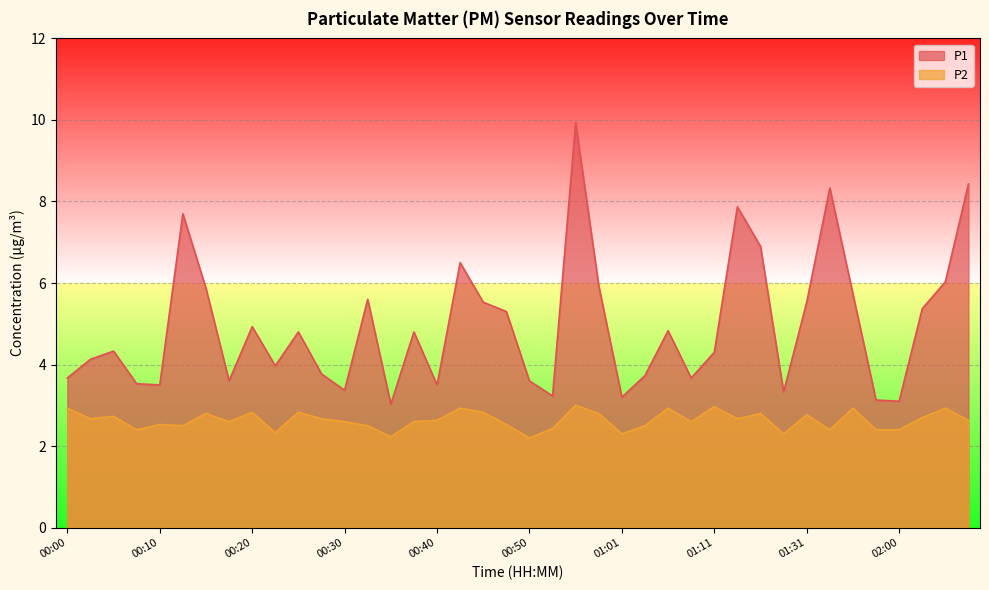

What is the value of the P2 point at the 2nd from the left?

2.7